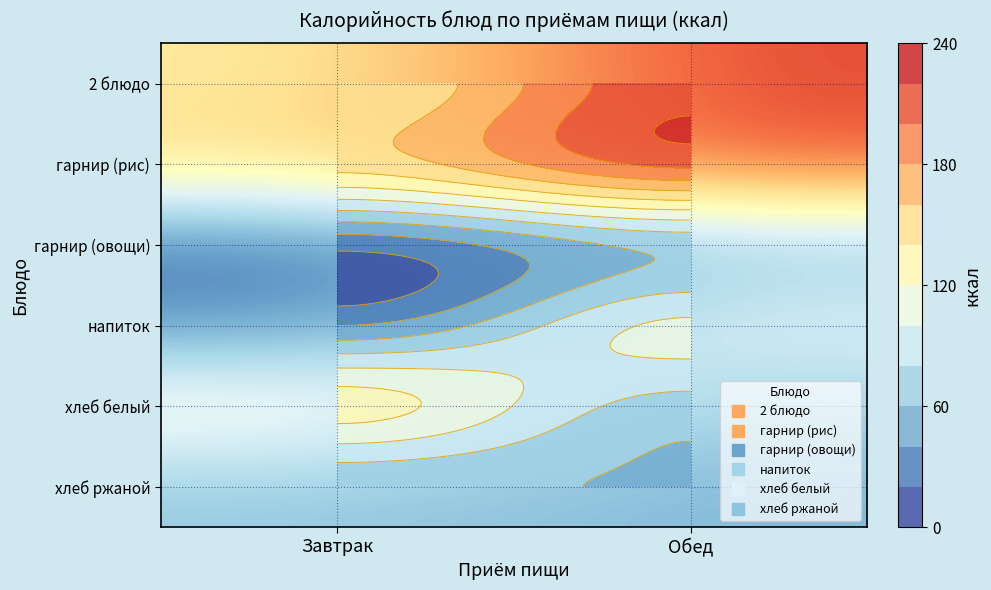

Is it true that гарнир (овощи) equals 26 at Завтрак?

True